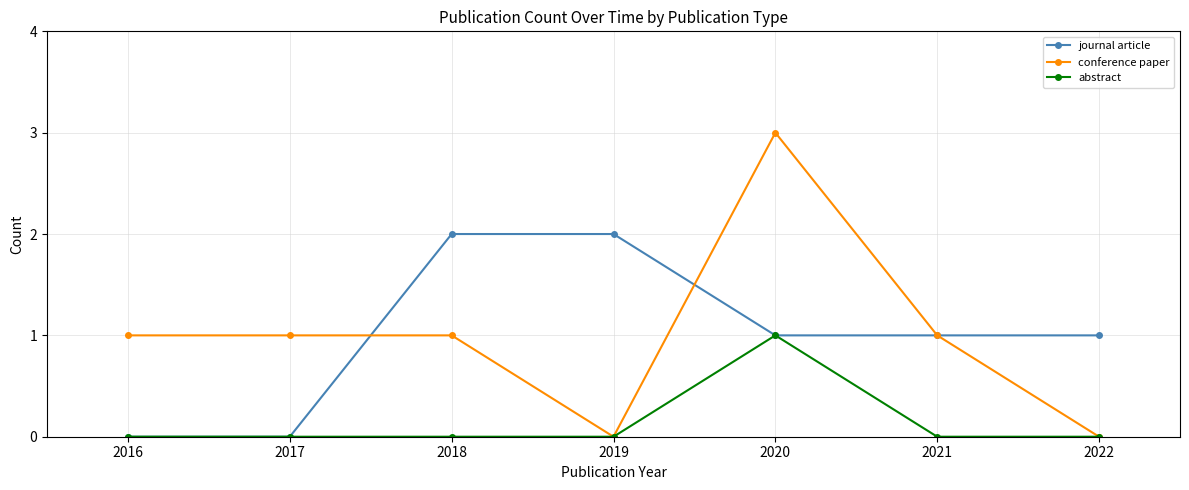

What is the average value of the conference paper series?

1